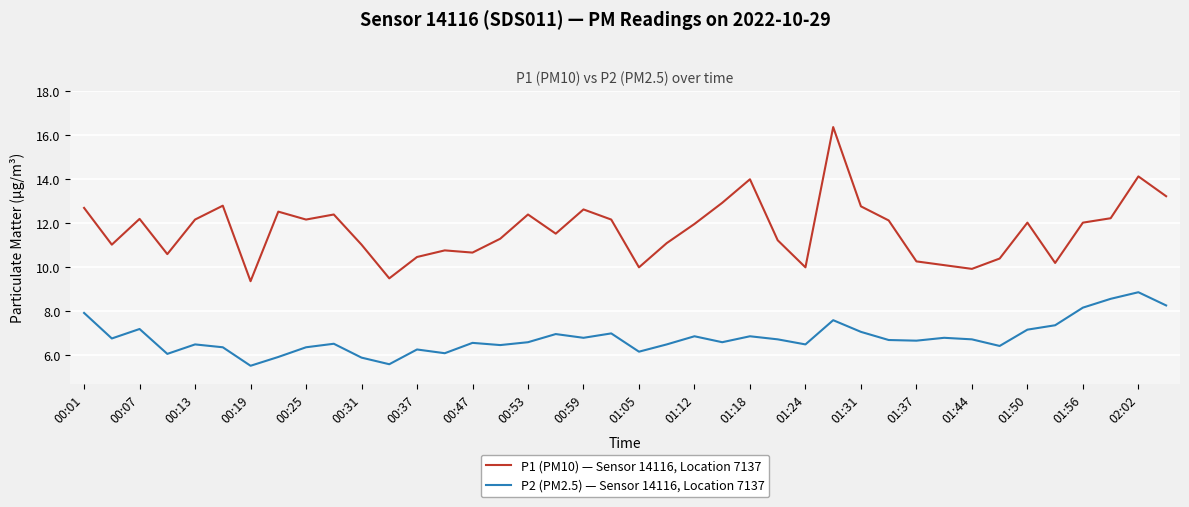

In P1 (PM10) — Sensor 14116, Location 7137, how many points are higher than both neighbors (excluding endpoints)?

11